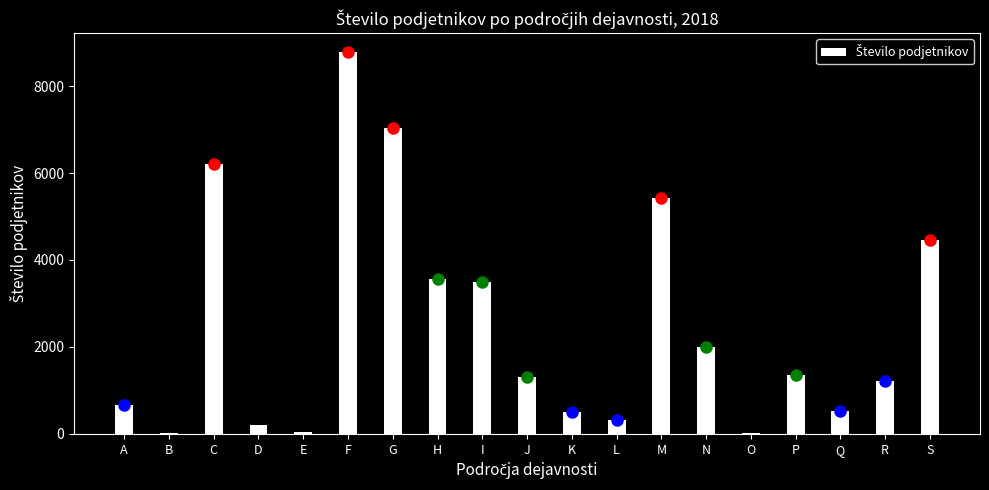

At which category does the chart reach its peak across all series?

F